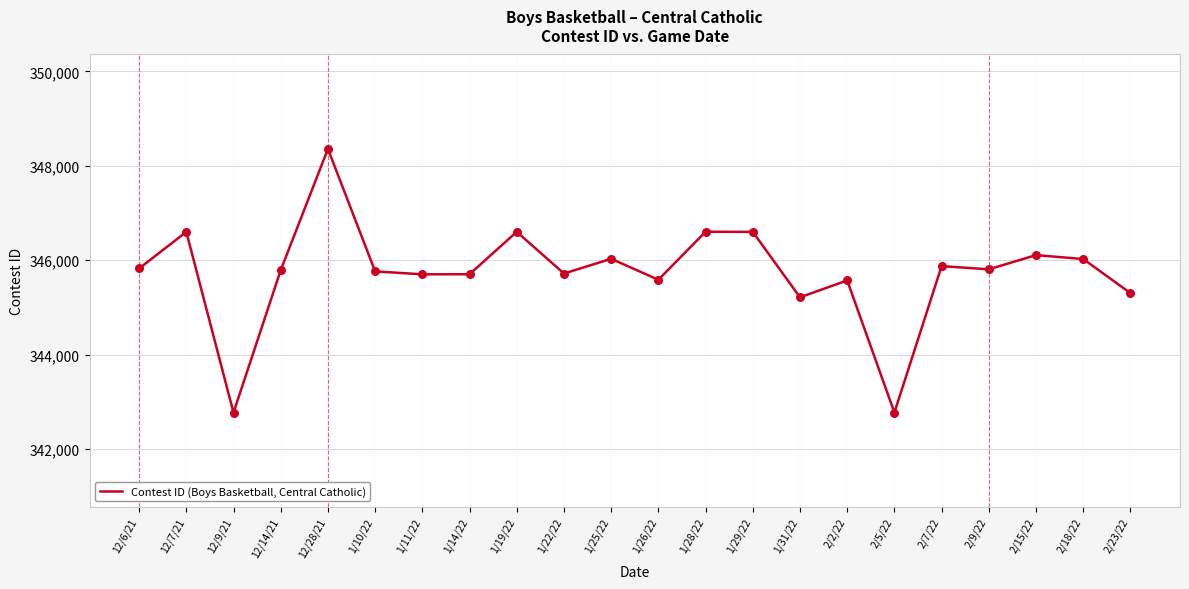

Approximately how many times larger is the value at 1/26/22 compared to 2/5/22?

1.0